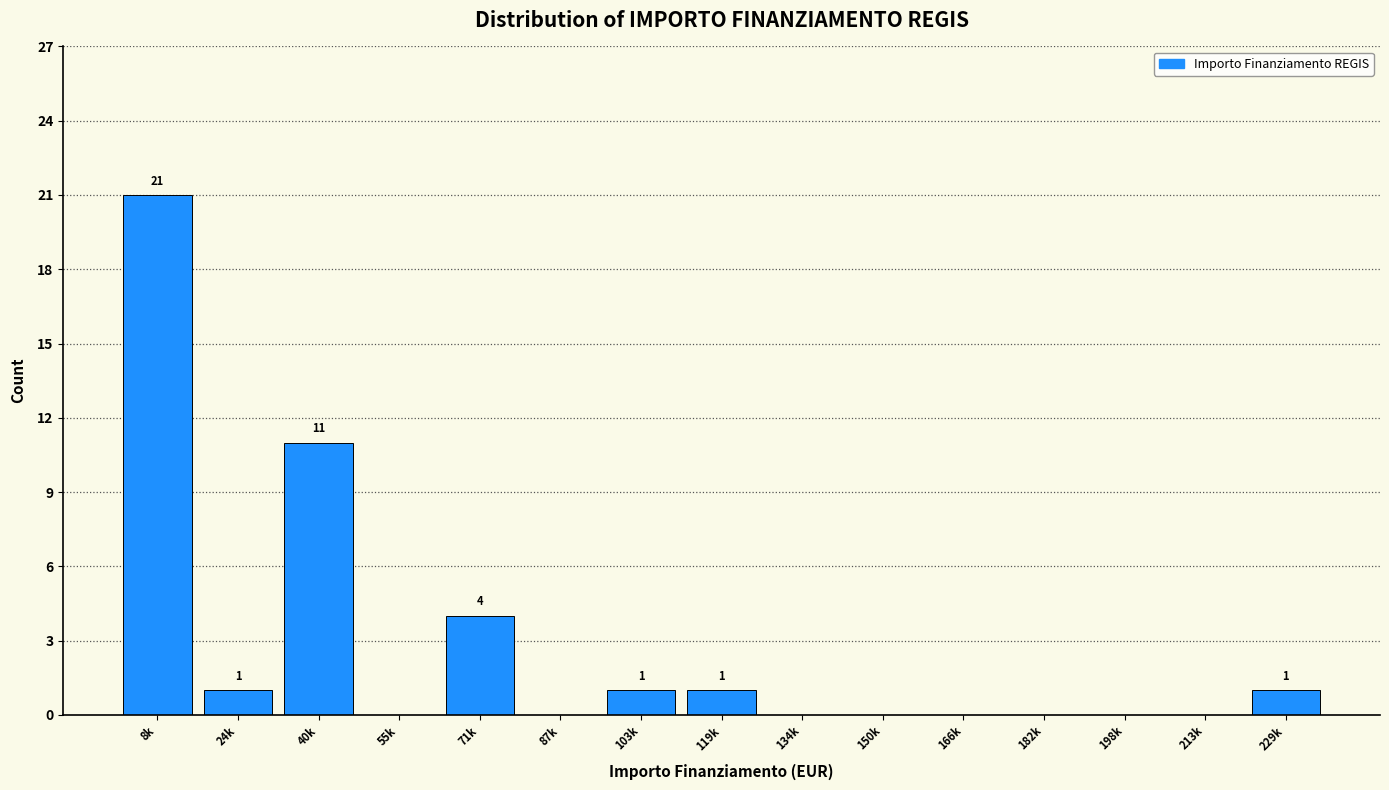

Reading left to right, what are all the values shown in this chart?

8k=21	24k=1	40k=11	55k=0	71k=4	87k=0	103k=1	119k=1	134k=0	150k=0	166k=0	182k=0	198k=0	213k=0	229k=1